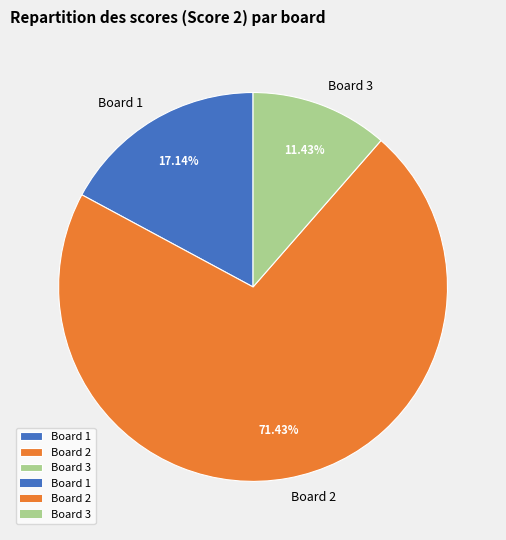

Is the sum of Board 2 and Board 3 greater than half?

Yes